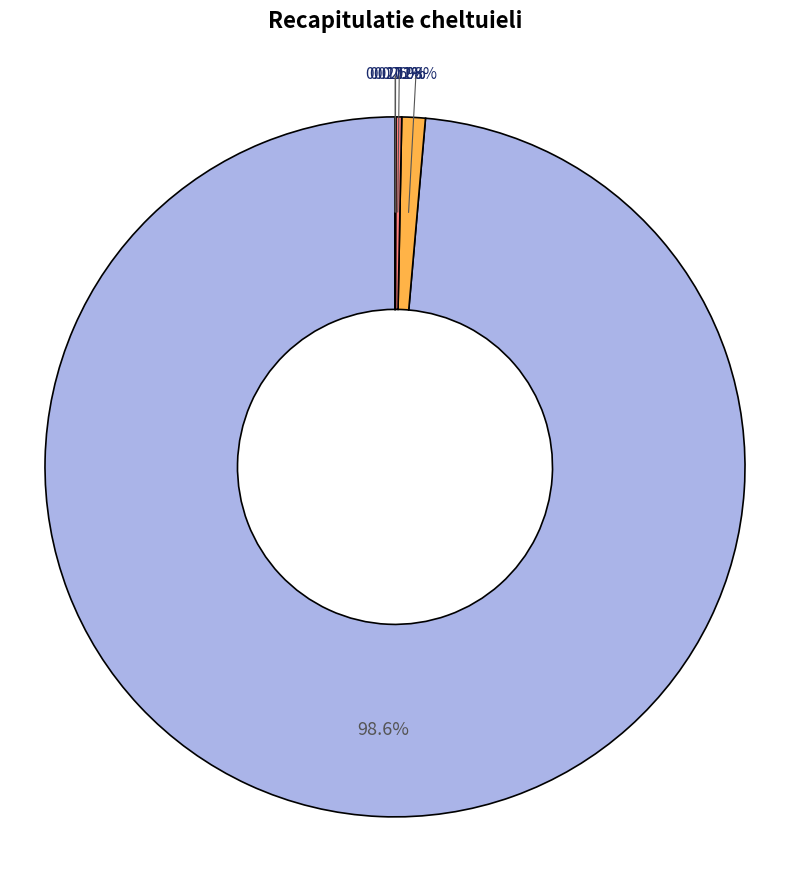

Is there any slice that represents more than half of the pie?

Yes